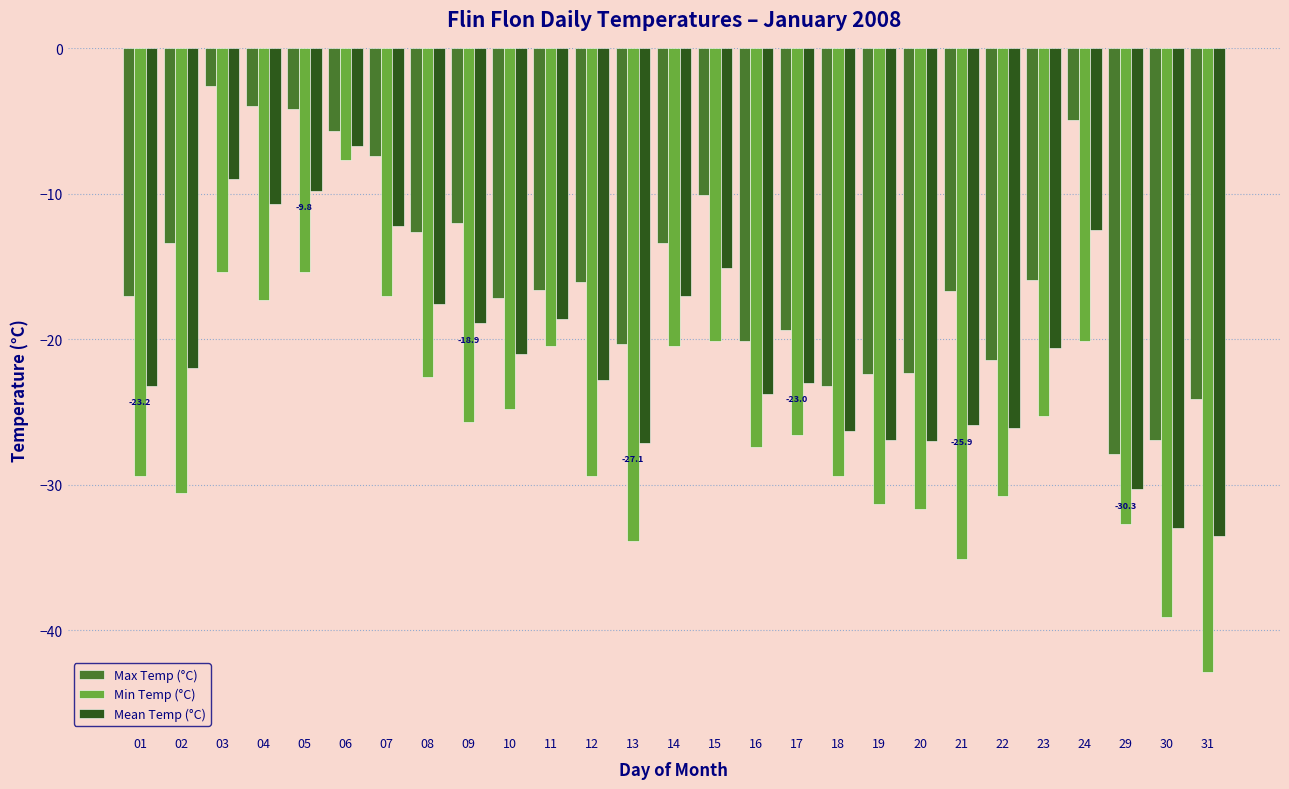

What is the highest value of the Mean Temp (°C) series?

-6.7